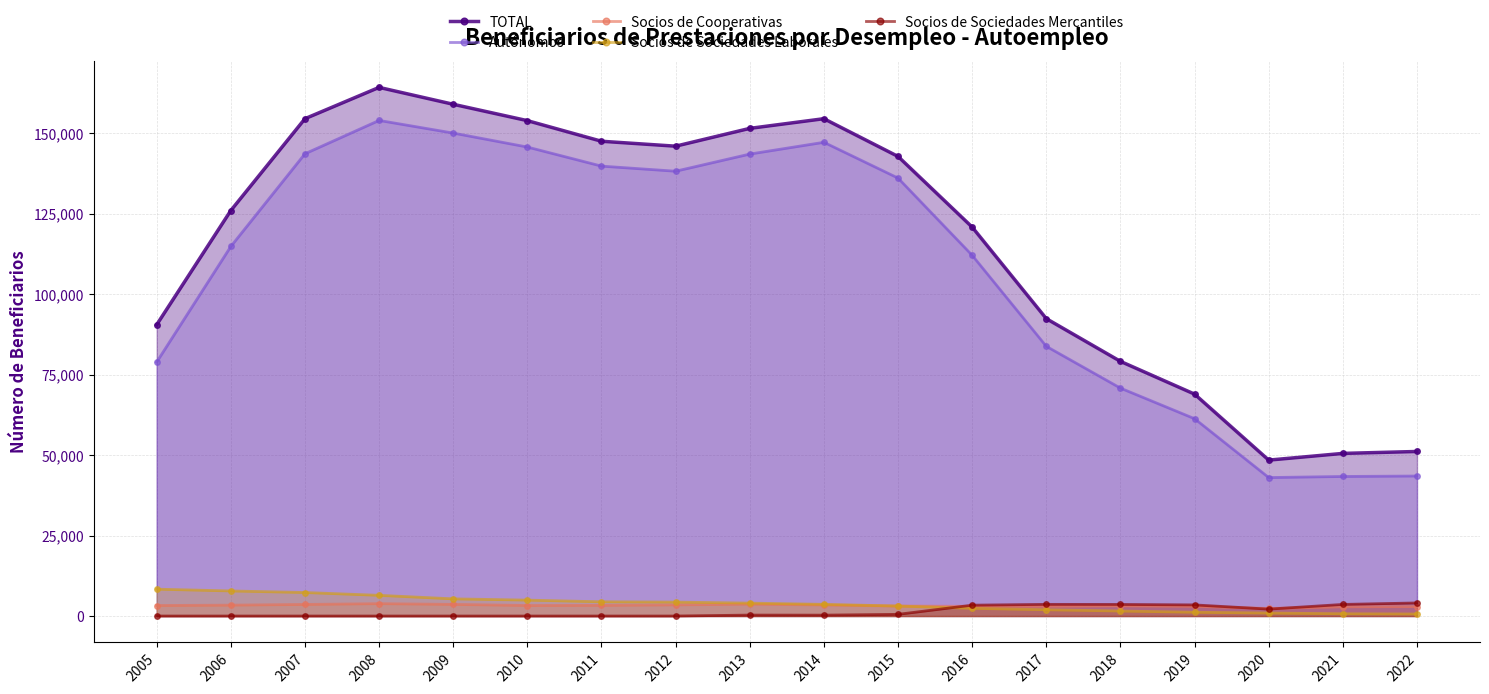

What is the total value across all series at 2013?

302930